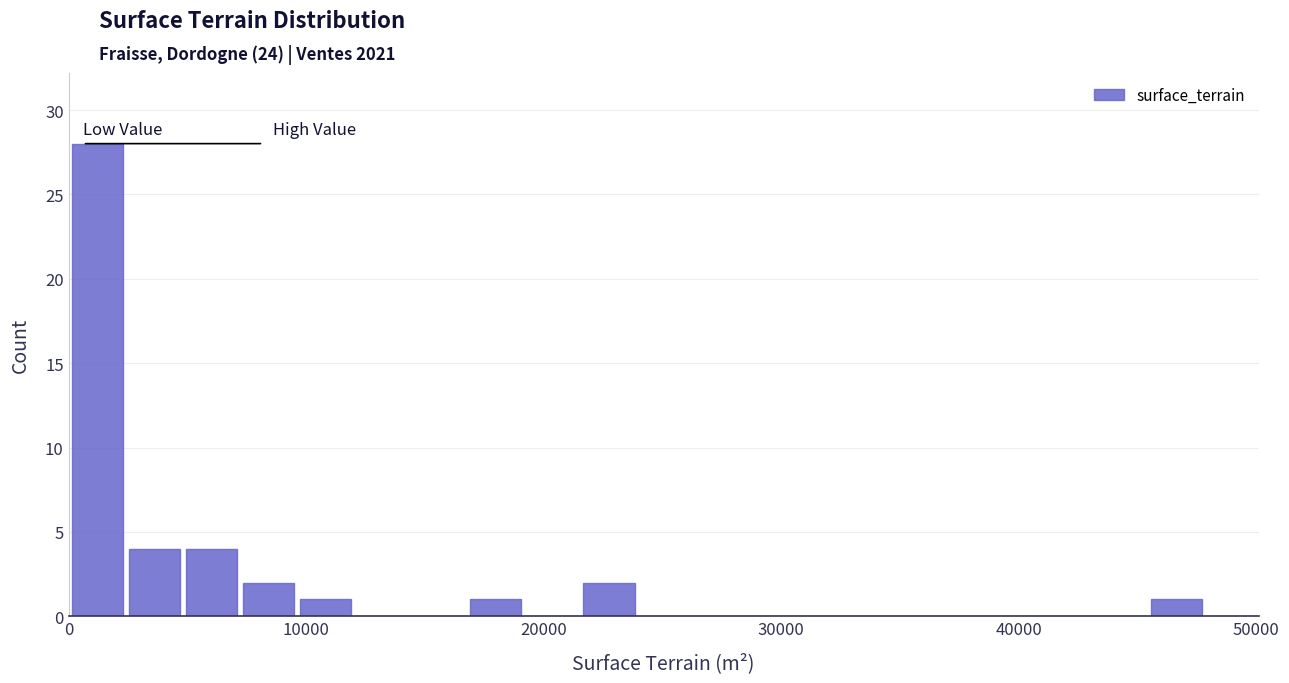

Around what value on the x-axis is the tallest bar? Give the approximate position of its centre, as read against the axis.

1000